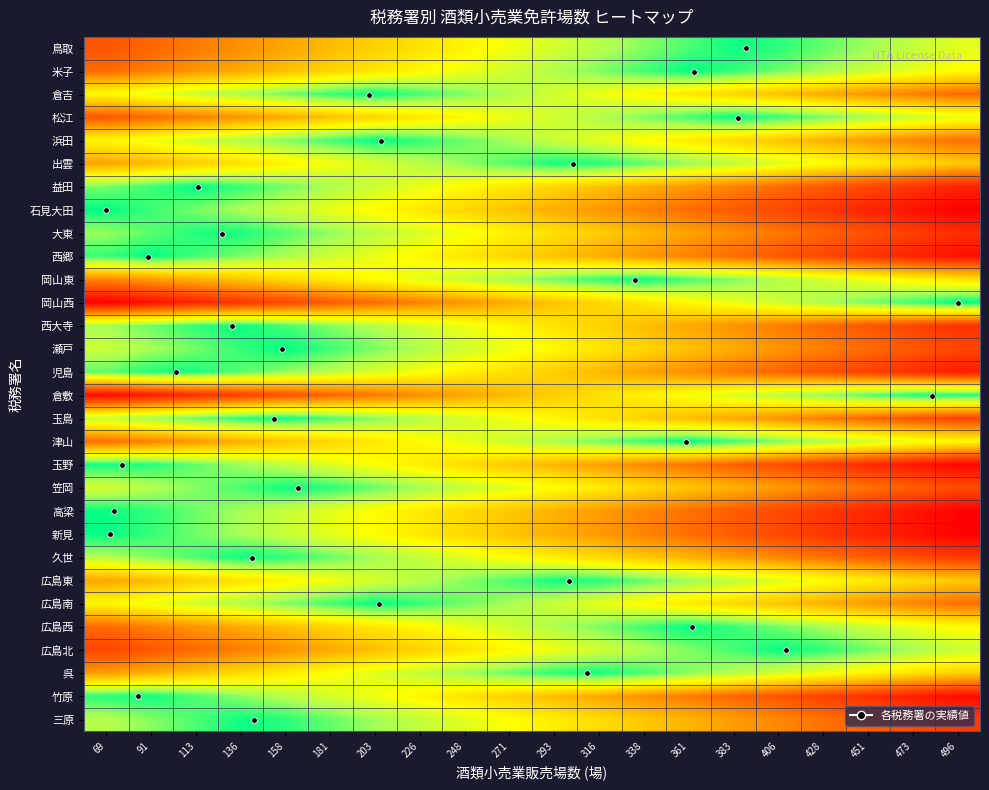

Reading right to left, transcribe all the data shown in this chart.

鳥取: 496=0.8	473=0.8	451=0.9	428=0.9	406=1.0	383=1.0	361=0.9	338=0.9	316=0.8	293=0.8	271=0.7	248=0.7	226=0.6	203=0.6	181=0.5	158=0.5	136=0.4	113=0.4	91=0.3	69=0.2
米子: 496=0.7	473=0.7	451=0.8	428=0.8	406=0.9	383=1.0	361=1.0	338=0.9	316=0.9	293=0.8	271=0.8	248=0.7	226=0.7	203=0.6	181=0.6	158=0.5	136=0.5	113=0.4	91=0.4	69=0.3
倉吉: 496=0.3	473=0.4	451=0.4	428=0.5	406=0.5	383=0.6	361=0.6	338=0.7	316=0.7	293=0.8	271=0.8	248=0.9	226=0.9	203=1.0	181=1.0	158=0.9	136=0.8	113=0.8	91=0.7	69=0.7
松江: 496=0.7	473=0.8	451=0.8	428=0.9	406=1.0	383=1.0	361=0.9	338=0.9	316=0.8	293=0.8	271=0.7	248=0.7	226=0.6	203=0.6	181=0.5	158=0.5	136=0.4	113=0.4	91=0.3	69=0.3
浜田: 496=0.3	473=0.4	451=0.4	428=0.5	406=0.5	383=0.6	361=0.6	338=0.7	316=0.7	293=0.8	271=0.8	248=0.9	226=1.0	203=1.0	181=0.9	158=0.9	136=0.8	113=0.8	91=0.7	69=0.7
出雲: 496=0.5	473=0.6	451=0.7	428=0.7	406=0.8	383=0.8	361=0.9	338=0.9	316=1.0	293=1.0	271=0.9	248=0.9	226=0.8	203=0.8	181=0.7	158=0.7	136=0.6	113=0.6	91=0.5	69=0.5
益田: 496=0.1	473=0.2	451=0.2	428=0.3	406=0.3	383=0.4	361=0.4	338=0.5	316=0.5	293=0.6	271=0.6	248=0.7	226=0.7	203=0.8	181=0.8	158=0.9	136=0.9	113=1.0	91=0.9	69=0.9
石見大田: 496=0.0	473=0.1	451=0.1	428=0.2	406=0.2	383=0.3	361=0.3	338=0.4	316=0.4	293=0.5	271=0.5	248=0.6	226=0.6	203=0.7	181=0.7	158=0.8	136=0.8	113=0.9	91=0.9	69=1.0
大東: 496=0.1	473=0.2	451=0.2	428=0.3	406=0.3	383=0.4	361=0.5	338=0.5	316=0.6	293=0.6	271=0.7	248=0.7	226=0.8	203=0.8	181=0.9	158=0.9	136=1.0	113=1.0	91=0.9	69=0.9
西郷: 496=0.0	473=0.1	451=0.2	428=0.2	406=0.3	383=0.3	361=0.4	338=0.4	316=0.5	293=0.5	271=0.6	248=0.6	226=0.7	203=0.7	181=0.8	158=0.8	136=0.9	113=0.9	91=1.0	69=1.0
岡山東: 496=0.6	473=0.7	451=0.7	428=0.8	406=0.8	383=0.9	361=0.9	338=1.0	316=1.0	293=0.9	271=0.9	248=0.8	226=0.7	203=0.7	181=0.6	158=0.6	136=0.5	113=0.5	91=0.4	69=0.4
岡山西: 496=1.0	473=0.9	451=0.9	428=0.8	406=0.8	383=0.7	361=0.7	338=0.6	316=0.6	293=0.5	271=0.5	248=0.4	226=0.4	203=0.3	181=0.3	158=0.2	136=0.2	113=0.1	91=0.1	69=0.0
西大寺: 496=0.1	473=0.2	451=0.3	428=0.3	406=0.4	383=0.4	361=0.5	338=0.5	316=0.6	293=0.6	271=0.7	248=0.7	226=0.8	203=0.8	181=0.9	158=0.9	136=1.0	113=1.0	91=0.9	69=0.9
瀬戸: 496=0.2	473=0.3	451=0.3	428=0.4	406=0.4	383=0.5	361=0.5	338=0.6	316=0.6	293=0.7	271=0.7	248=0.8	226=0.8	203=0.9	181=0.9	158=1.0	136=1.0	113=0.9	91=0.8	69=0.8
児島: 496=0.1	473=0.1	451=0.2	428=0.2	406=0.3	383=0.3	361=0.4	338=0.5	316=0.5	293=0.6	271=0.6	248=0.7	226=0.7	203=0.8	181=0.8	158=0.9	136=0.9	113=1.0	91=1.0	69=0.9
倉敷: 496=1.0	473=1.0	451=0.9	428=0.9	406=0.8	383=0.8	361=0.7	338=0.7	316=0.6	293=0.6	271=0.5	248=0.5	226=0.4	203=0.3	181=0.3	158=0.2	136=0.2	113=0.1	91=0.1	69=0.0
玉島: 496=0.2	473=0.2	451=0.3	428=0.4	406=0.4	383=0.5	361=0.5	338=0.6	316=0.6	293=0.7	271=0.7	248=0.8	226=0.8	203=0.9	181=0.9	158=1.0	136=1.0	113=0.9	91=0.9	69=0.8
津山: 496=0.7	473=0.7	451=0.8	428=0.8	406=0.9	383=0.9	361=1.0	338=1.0	316=0.9	293=0.8	271=0.8	248=0.7	226=0.7	203=0.6	181=0.6	158=0.5	136=0.5	113=0.4	91=0.4	69=0.3
玉野: 496=0.0	473=0.1	451=0.1	428=0.2	406=0.2	383=0.3	361=0.3	338=0.4	316=0.4	293=0.5	271=0.5	248=0.6	226=0.7	203=0.7	181=0.8	158=0.8	136=0.9	113=0.9	91=1.0	69=1.0
笠岡: 496=0.2	473=0.3	451=0.3	428=0.4	406=0.4	383=0.5	361=0.5	338=0.6	316=0.6	293=0.7	271=0.8	248=0.8	226=0.9	203=0.9	181=1.0	158=1.0	136=0.9	113=0.9	91=0.8	69=0.8
高梁: 496=0.0	473=0.1	451=0.1	428=0.2	406=0.2	383=0.3	361=0.3	338=0.4	316=0.4	293=0.5	271=0.5	248=0.6	226=0.6	203=0.7	181=0.7	158=0.8	136=0.9	113=0.9	91=1.0	69=1.0
新見: 496=0.0	473=0.1	451=0.1	428=0.2	406=0.2	383=0.3	361=0.3	338=0.4	316=0.4	293=0.5	271=0.5	248=0.6	226=0.6	203=0.7	181=0.7	158=0.8	136=0.8	113=0.9	91=1.0	69=1.0
久世: 496=0.2	473=0.2	451=0.3	428=0.3	406=0.4	383=0.4	361=0.5	338=0.5	316=0.6	293=0.6	271=0.7	248=0.7	226=0.8	203=0.9	181=0.9	158=1.0	136=1.0	113=0.9	91=0.9	69=0.8
広島東: 496=0.5	473=0.6	451=0.6	428=0.7	406=0.8	383=0.8	361=0.9	338=0.9	316=1.0	293=1.0	271=0.9	248=0.9	226=0.8	203=0.8	181=0.7	158=0.7	136=0.6	113=0.6	91=0.5	69=0.5
広島南: 496=0.3	473=0.4	451=0.4	428=0.5	406=0.5	383=0.6	361=0.6	338=0.7	316=0.7	293=0.8	271=0.8	248=0.9	226=1.0	203=1.0	181=0.9	158=0.9	136=0.8	113=0.8	91=0.7	69=0.7
広島西: 496=0.7	473=0.7	451=0.8	428=0.8	406=0.9	383=1.0	361=1.0	338=0.9	316=0.9	293=0.8	271=0.8	248=0.7	226=0.7	203=0.6	181=0.6	158=0.5	136=0.5	113=0.4	91=0.4	69=0.3
広島北: 496=0.8	473=0.9	451=0.9	428=1.0	406=1.0	383=0.9	361=0.9	338=0.8	316=0.8	293=0.7	271=0.7	248=0.6	226=0.6	203=0.5	181=0.5	158=0.4	136=0.4	113=0.3	91=0.3	69=0.2
呉: 496=0.6	473=0.6	451=0.7	428=0.7	406=0.8	383=0.8	361=0.9	338=0.9	316=1.0	293=1.0	271=0.9	248=0.9	226=0.8	203=0.8	181=0.7	158=0.6	136=0.6	113=0.5	91=0.5	69=0.4
竹原: 496=0.0	473=0.1	451=0.1	428=0.2	406=0.2	383=0.3	361=0.4	338=0.4	316=0.5	293=0.5	271=0.6	248=0.6	226=0.7	203=0.7	181=0.8	158=0.8	136=0.9	113=0.9	91=1.0	69=1.0
三原: 496=0.2	473=0.2	451=0.3	428=0.3	406=0.4	383=0.4	361=0.5	338=0.5	316=0.6	293=0.6	271=0.7	248=0.8	226=0.8	203=0.9	181=0.9	158=1.0	136=1.0	113=0.9	91=0.9	69=0.8